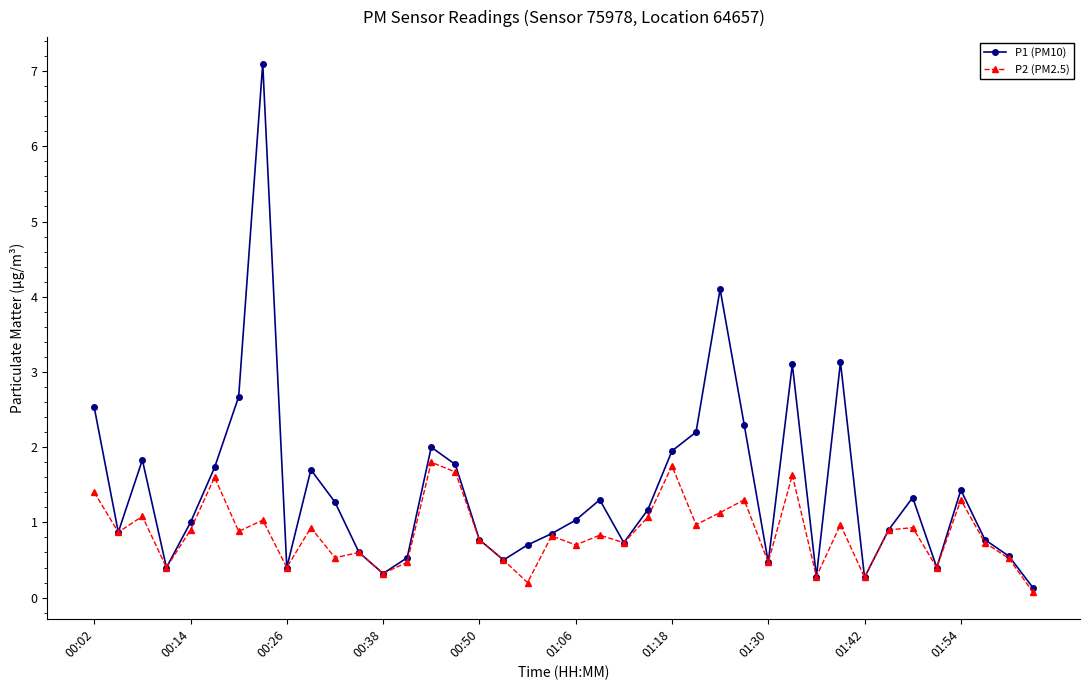

List the series in order of their peak value, lowest first.

P2 (PM2.5), P1 (PM10)